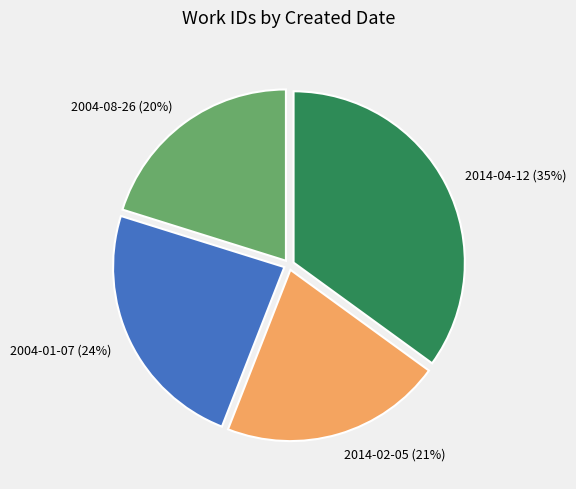

Count the number of slices in the pie.

4